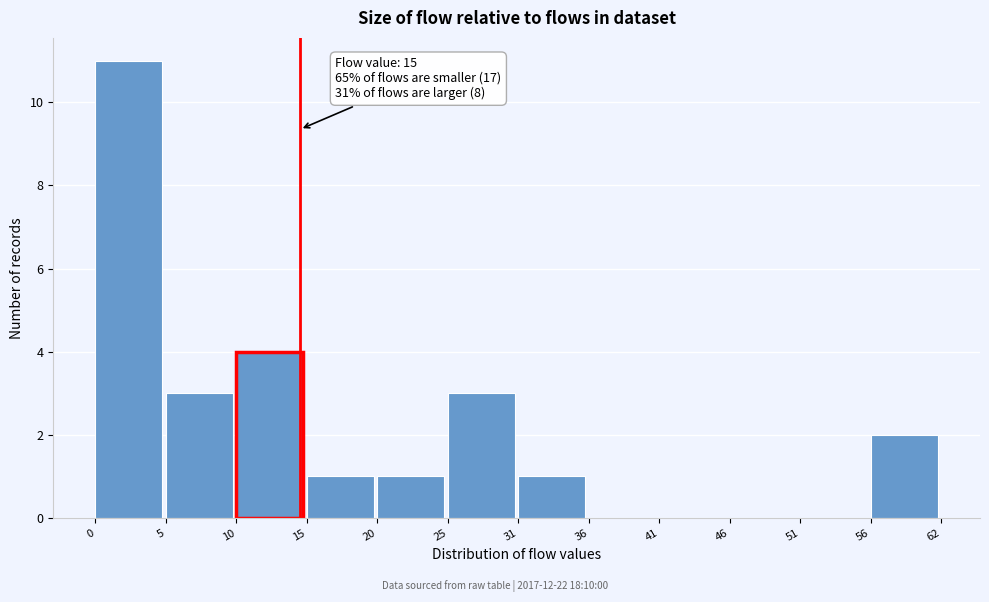

Reading right to left, transcribe all the data shown in this chart.

56=2	51=0	46=0	41=0	36=0	31=1	25=3	20=1	15=1	10=4	5=3	0=11